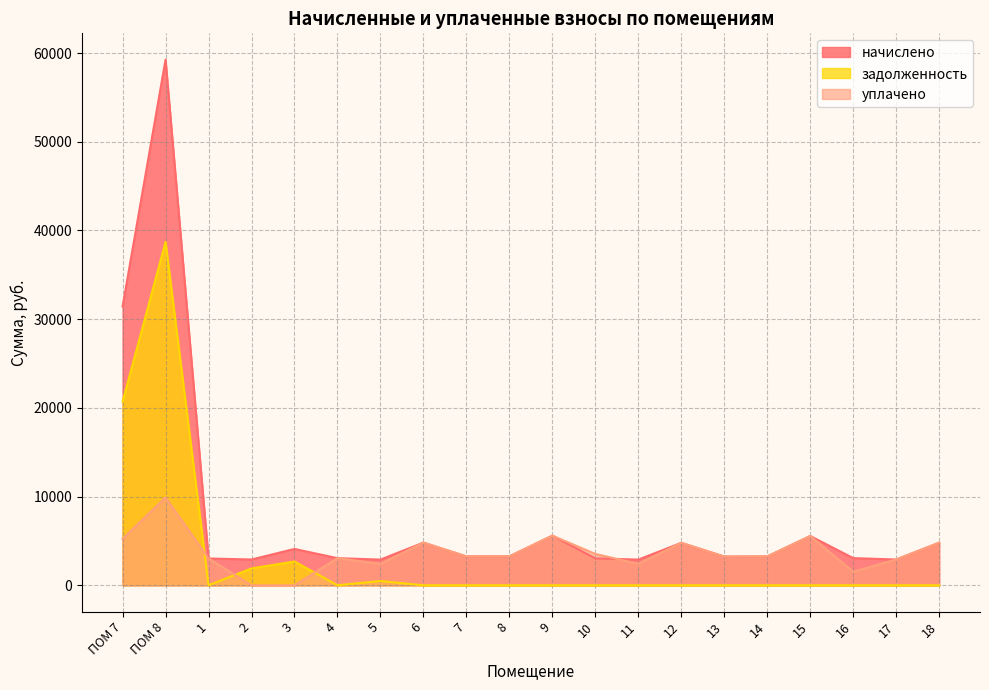

What is the sum of all начислено values?

157121.3